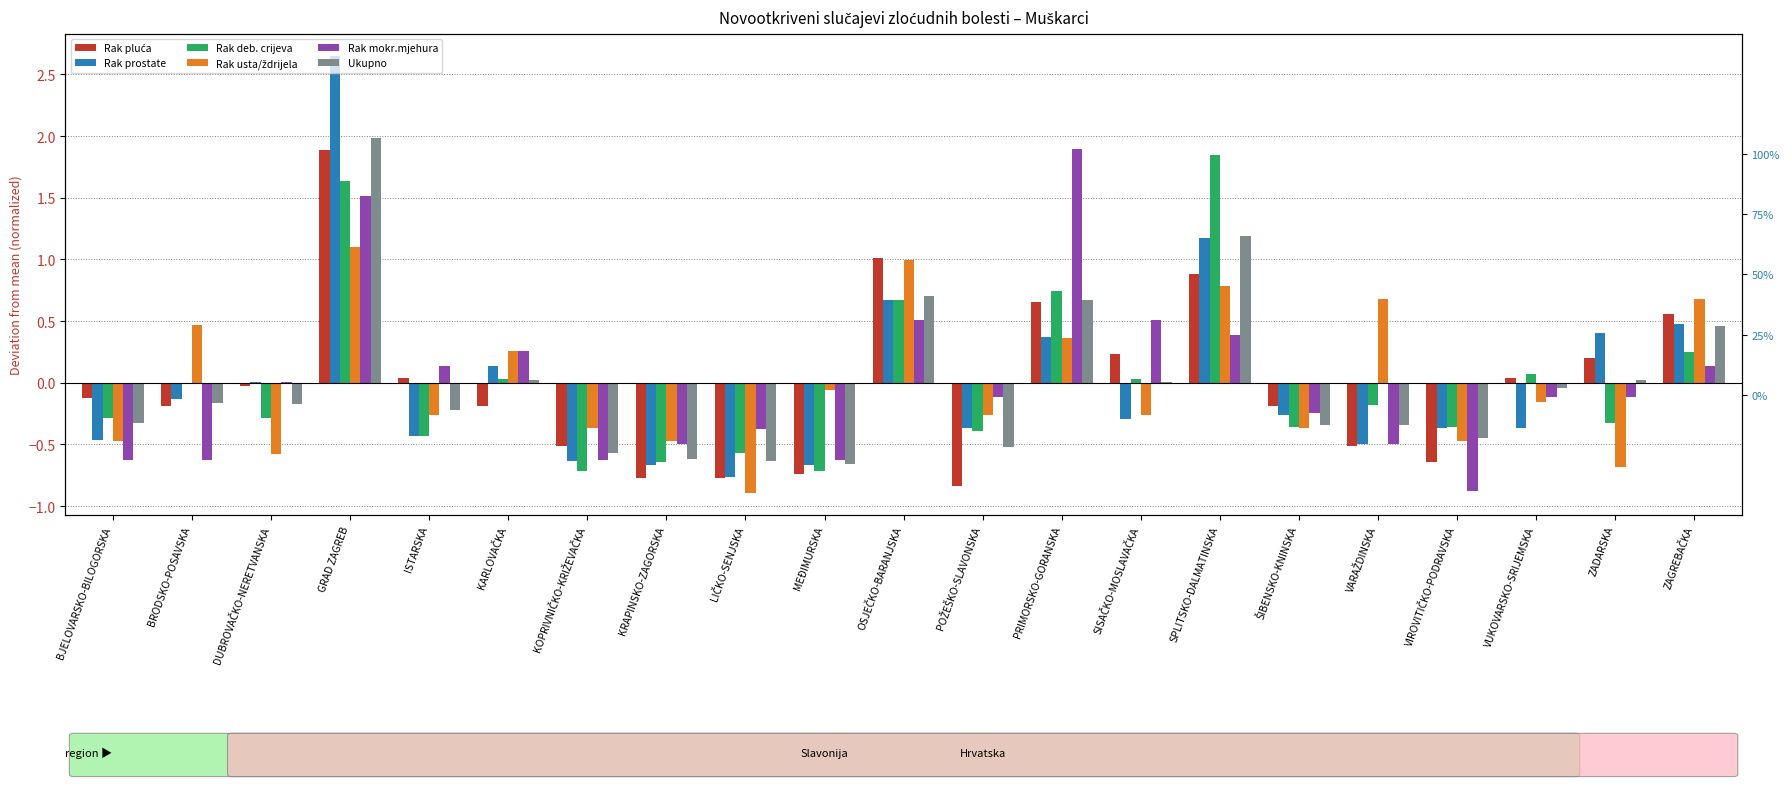

Rank the series at LIČKO-SENJSKA from lowest to highest value.

Rak usta/ždrijela, Rak pluća, Rak prostate, Ukupno, Rak deb. crijeva, Rak mokr.mjehura